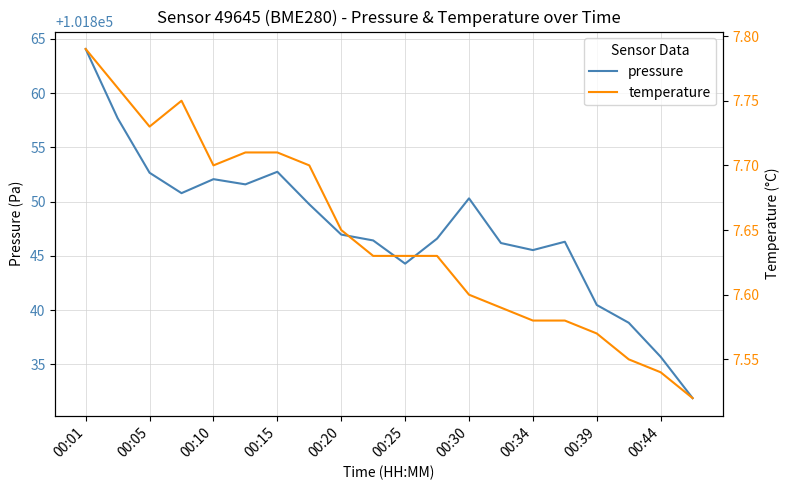

Which category has the highest value across all series?

00:01